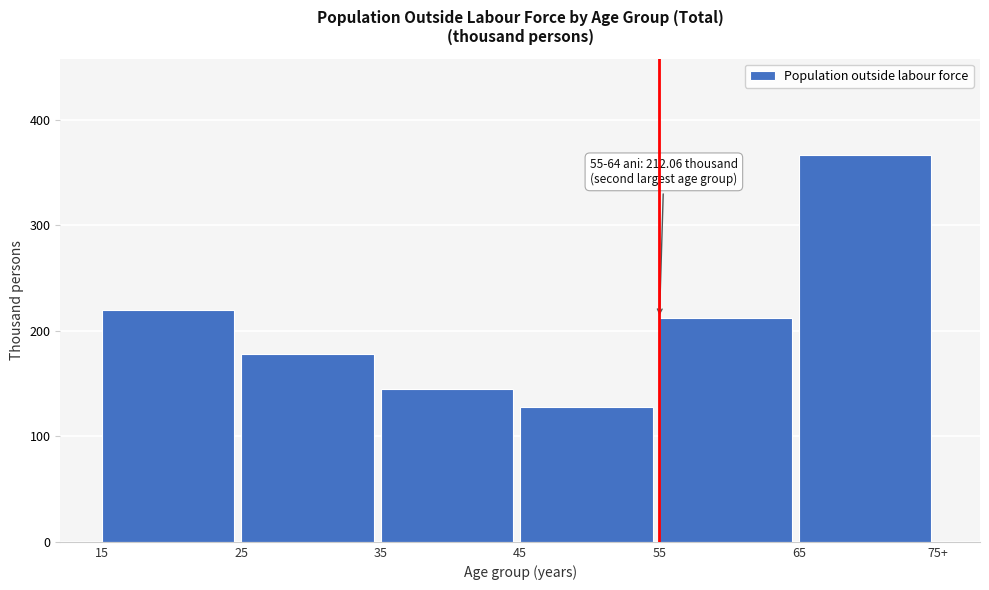

Reading right to left, list all the values displayed in this chart.

65=366.3	55=212.1	45=127.9	35=144.6	25=178.4	15=219.7